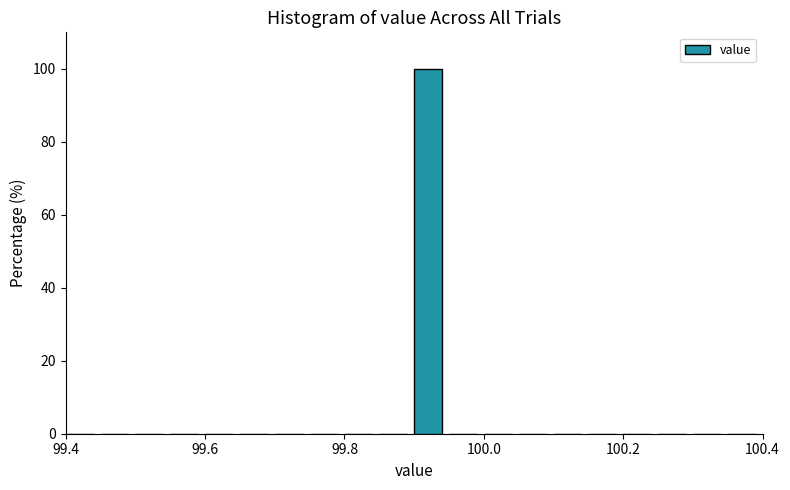

Read against the x-axis, roughly where is the centre of the tallest bar?

99.92